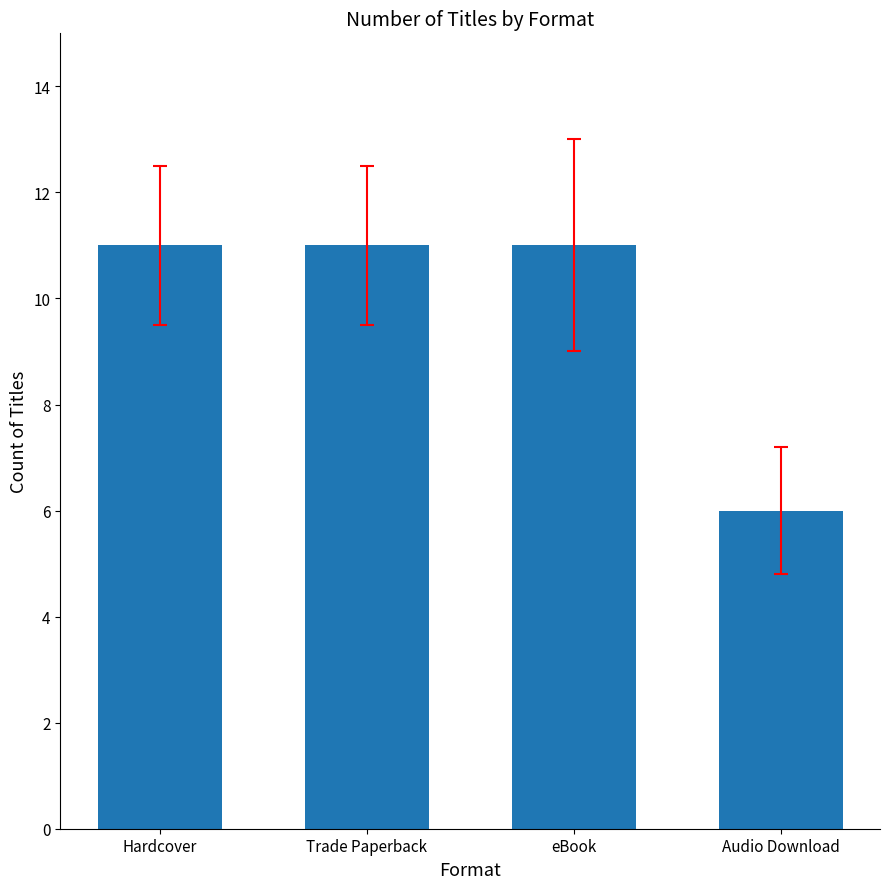

What is the ratio of the value at Hardcover to the value at Trade Paperback?

1.0